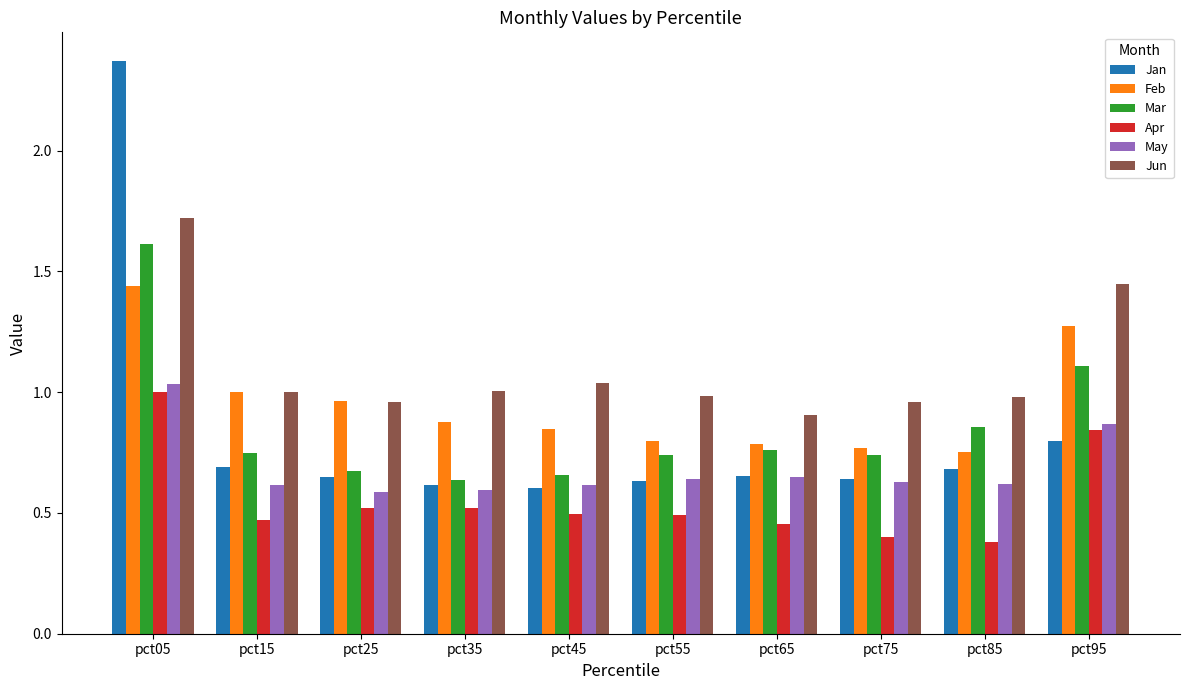

How many data points in Jun are less than 1?

5